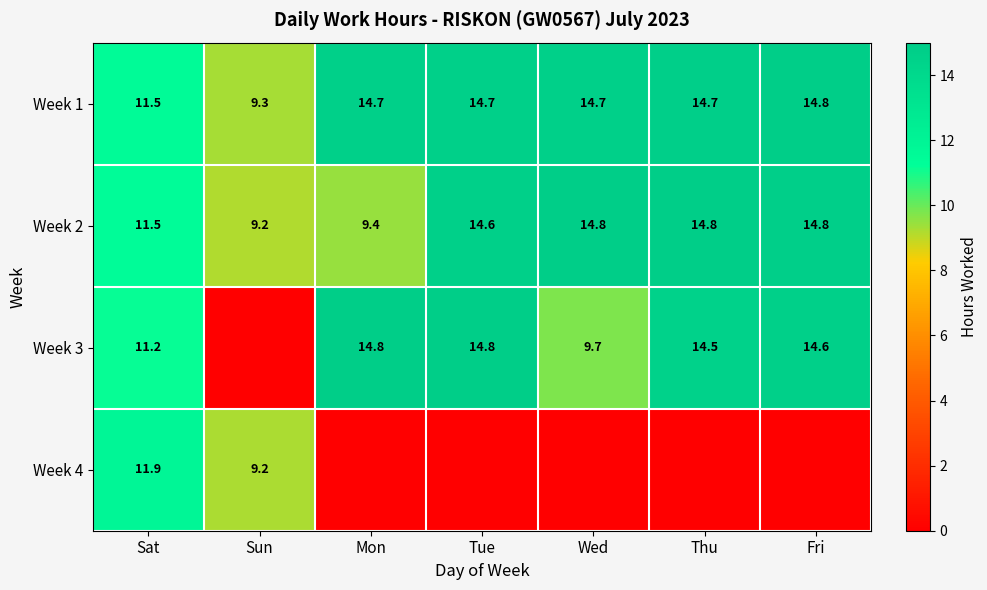

What is the difference between the second highest and second lowest values in the Week 1 series?

3.2